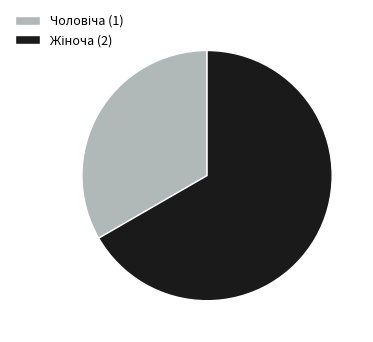

Is there a majority slice in this chart?

Yes